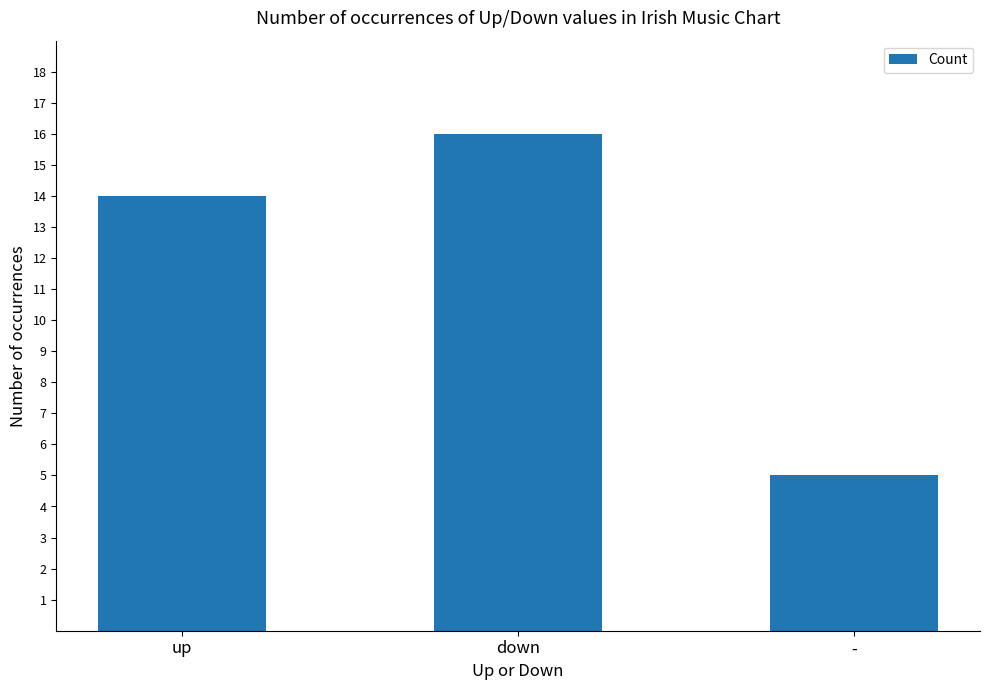

What is the label of the 1st bar from the right?

-